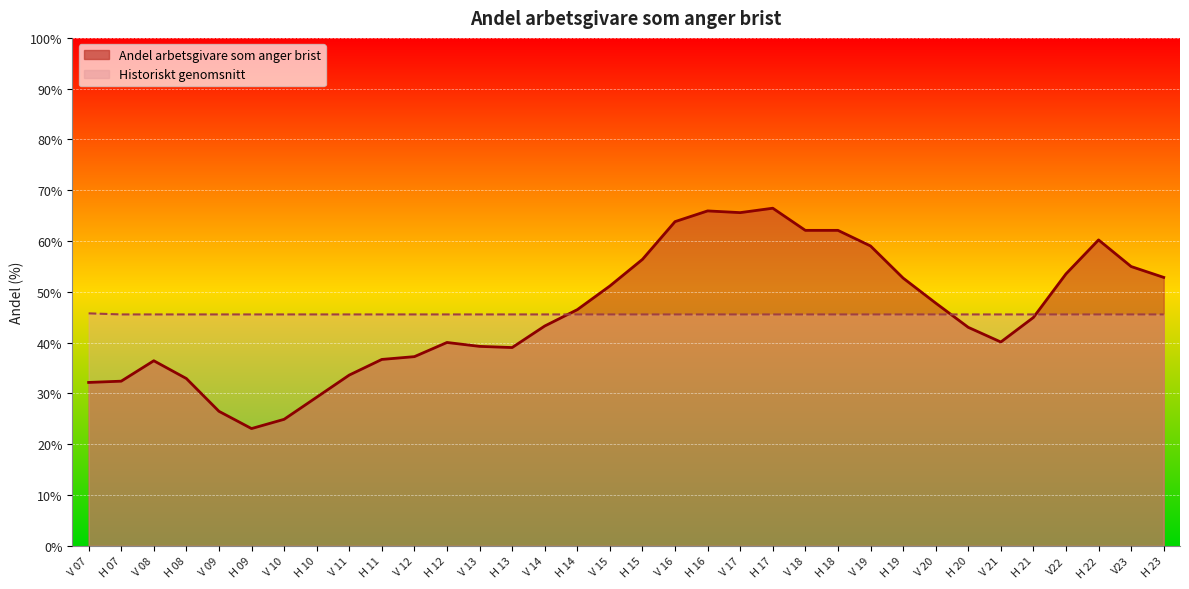

What value does the Andel arbetsgivare som anger brist series have at H 16?

65.9